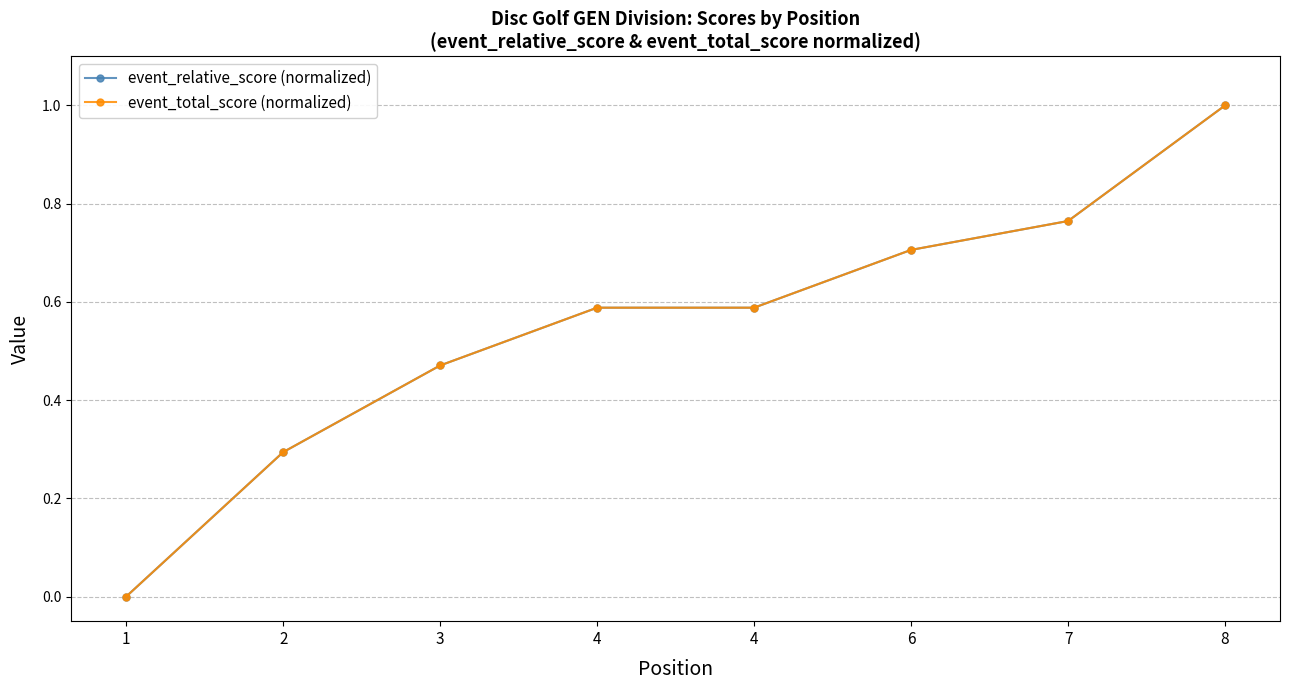

Is this an area chart (filled region under the line)?

No